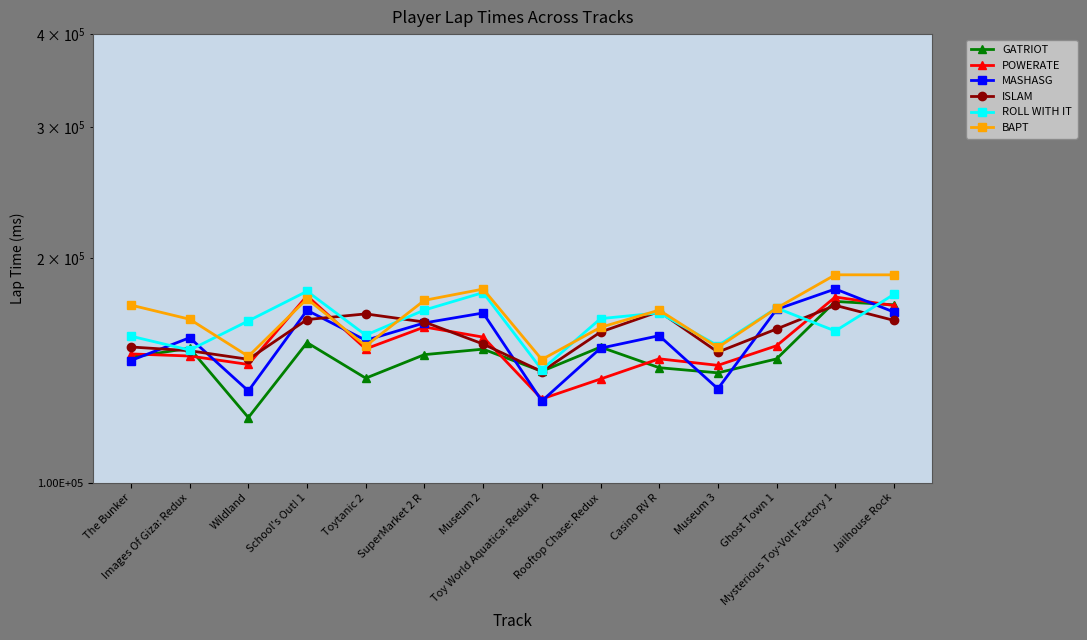

What is the sum of all GATRIOT values?

2084133